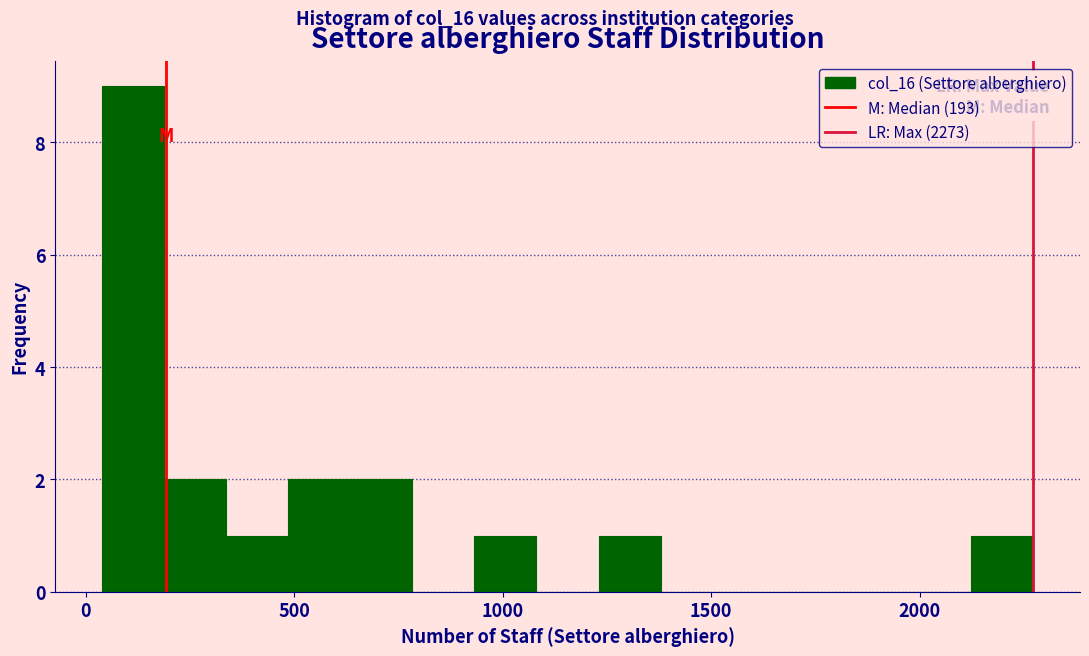

Read against the x-axis, roughly where is the centre of the tallest bar?

100